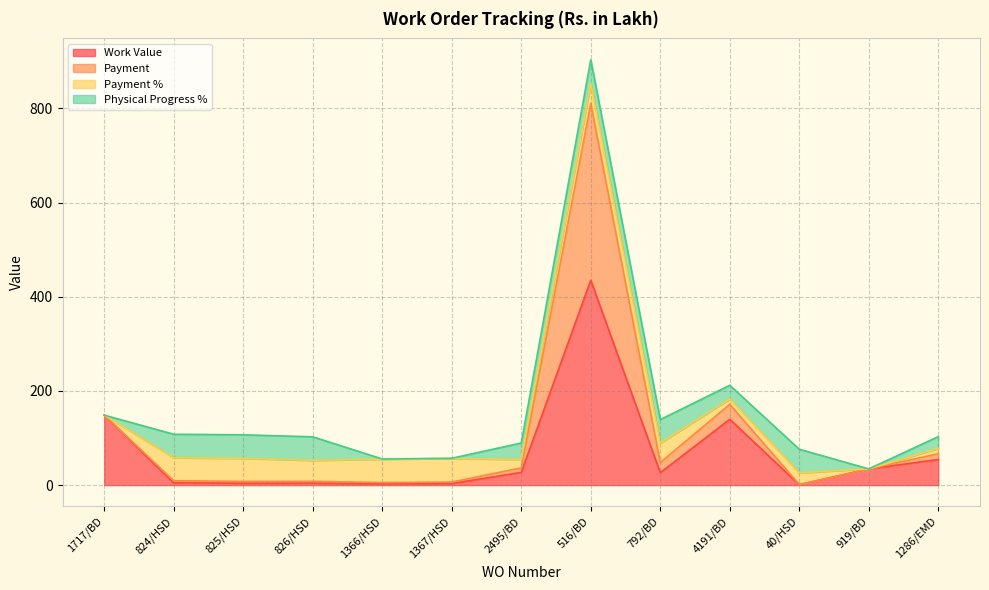

True or false: Work Value and Payment cross at least once.

False